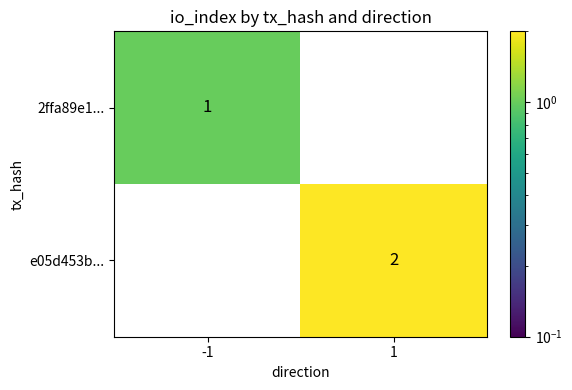

Rank the categories by e05d453b... value from lowest to highest.

-1, 1